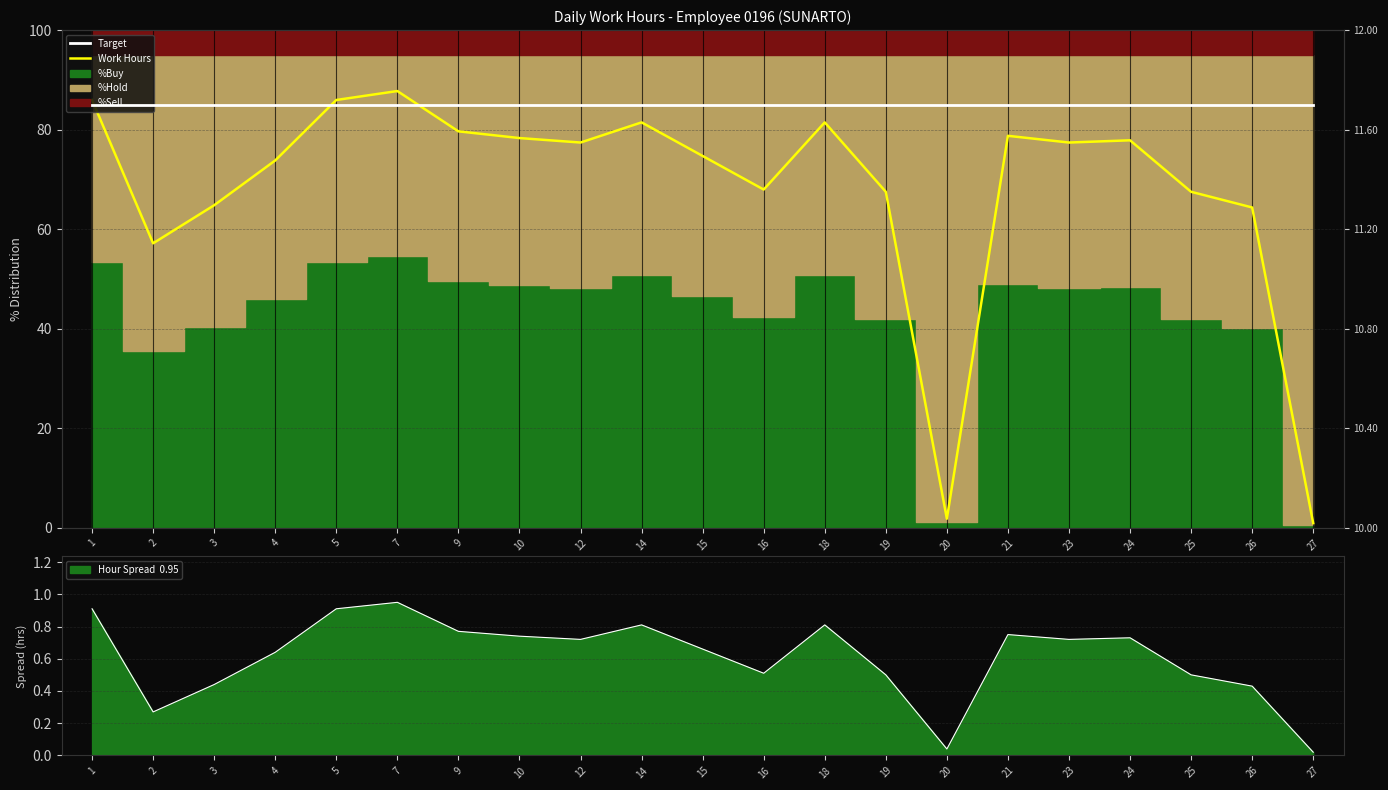

Which series has the widest spread of values?

Work Hours (scaled)